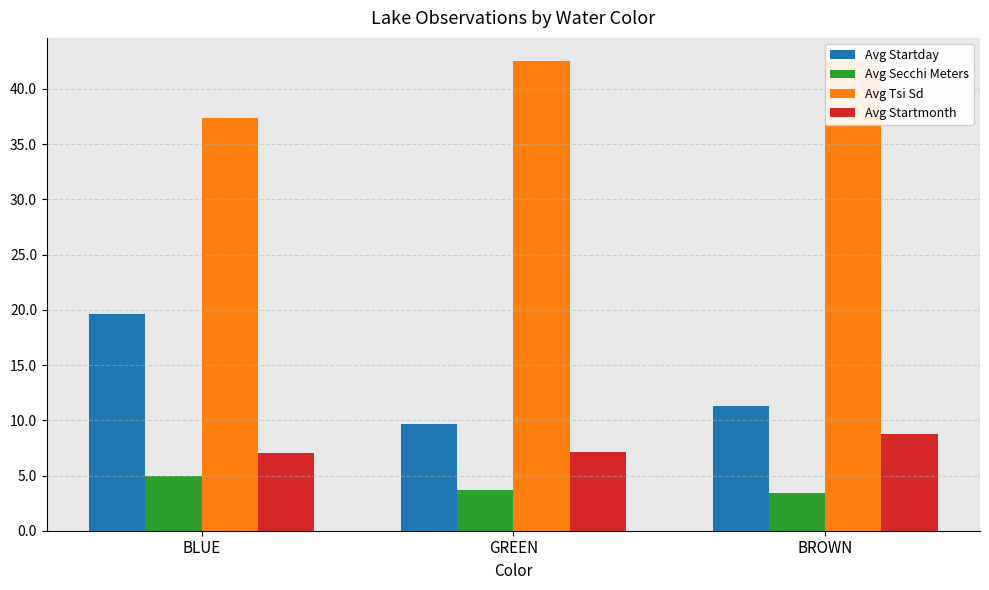

What position from the left is BLUE?

1